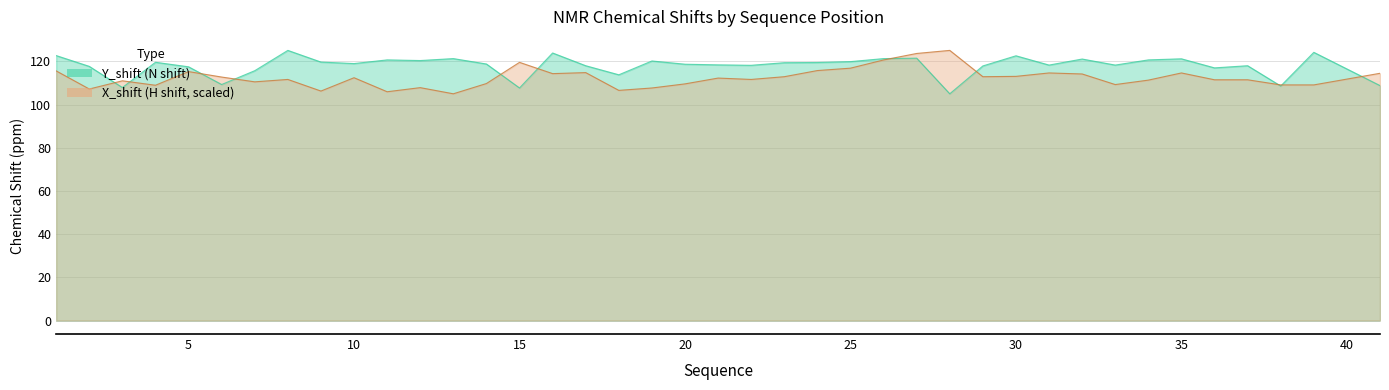

Which series has the largest total across all categories?

Y_shift